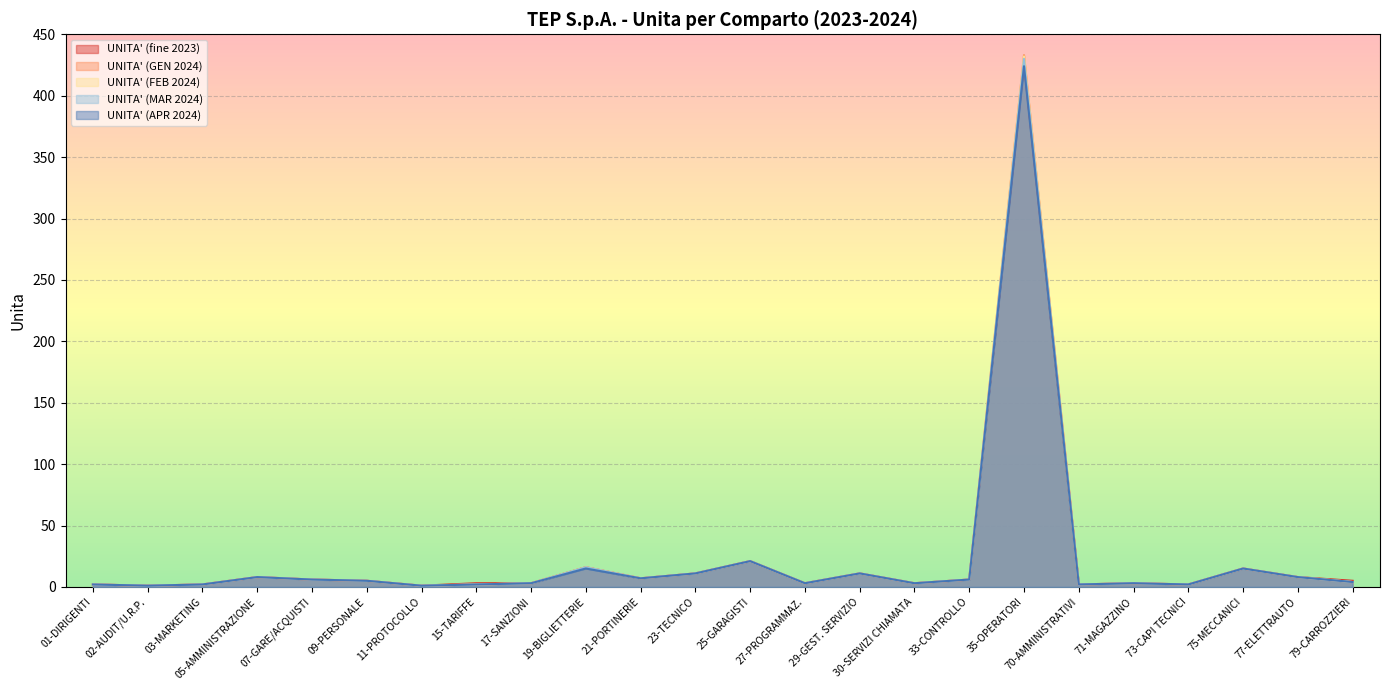

True or false: UNITA' (APR 2024) has a value of 2 at 01-DIRIGENTI.

True